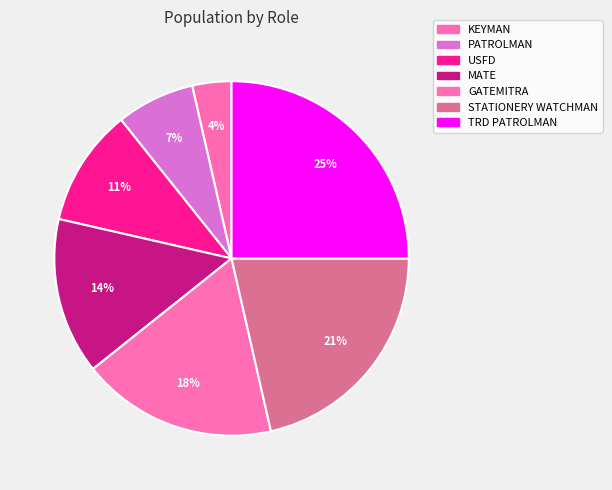

How many slices are in this pie chart?

7